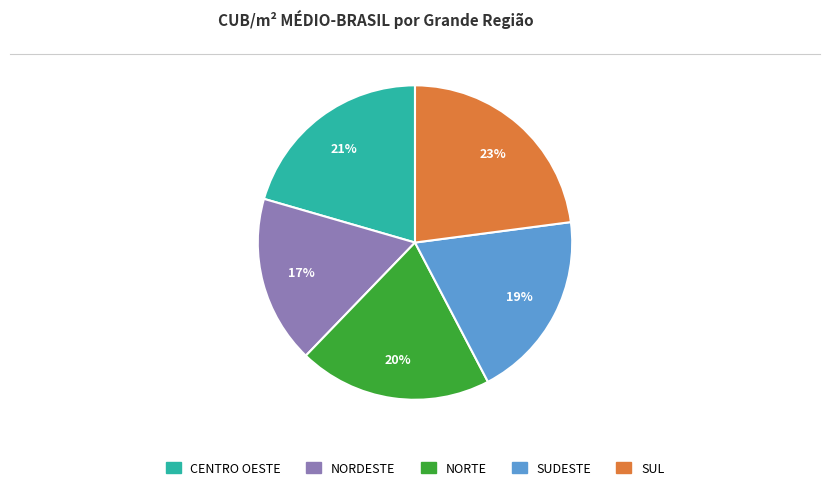

To the nearest percent, what is the average slice percentage?

20%